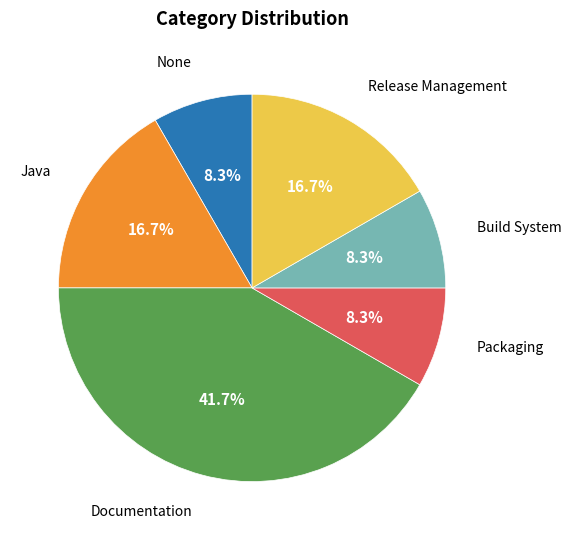

Does any single category account for the majority?

No